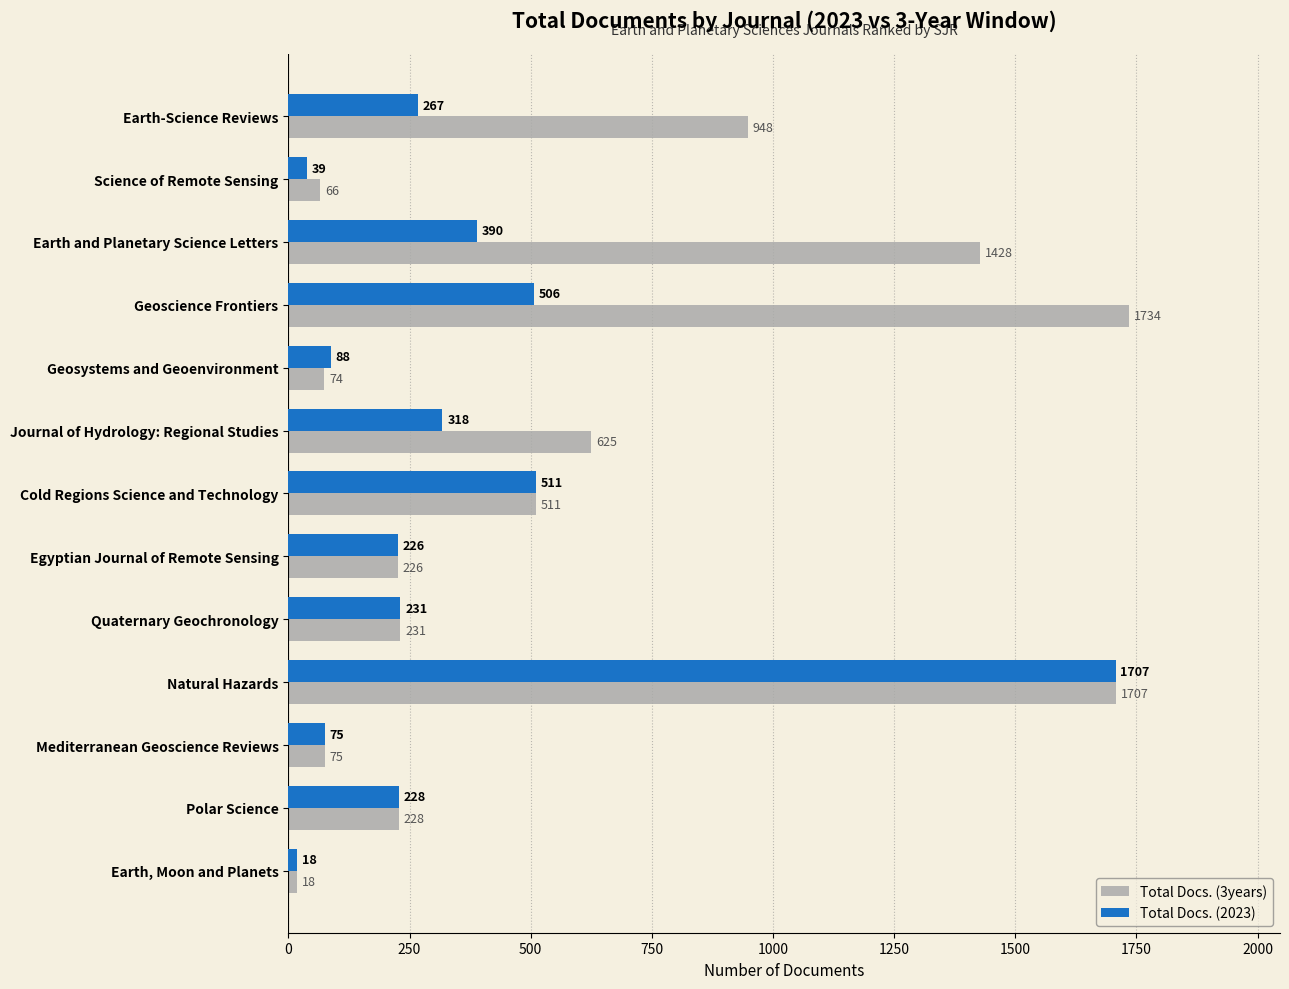

At how many categories does at least one series exceed 953?

3